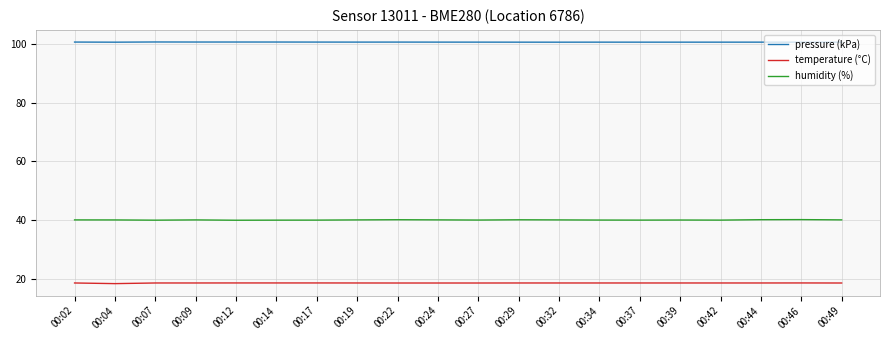

True or false: pressure (kPa) and temperature (°C) intersect in this chart.

False